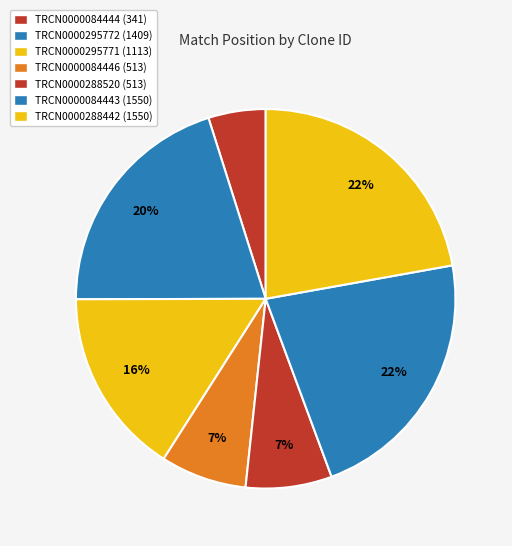

What is the smallest slice in the pie chart?

TRCN0000084444